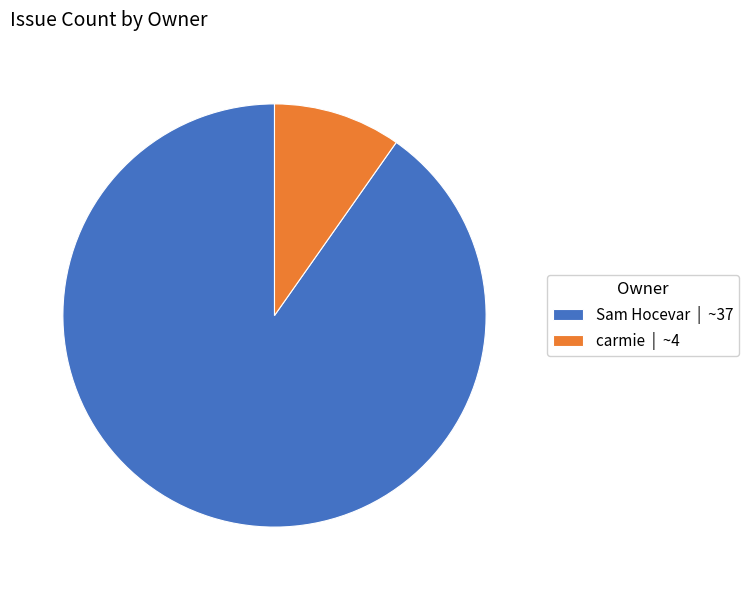

How many slices are in this pie chart?

2